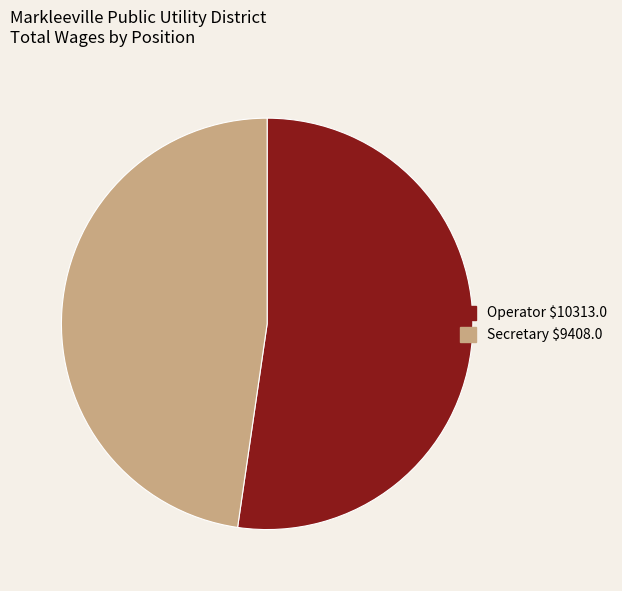

Rank the categories by value from highest to lowest.

Operator, Secretary